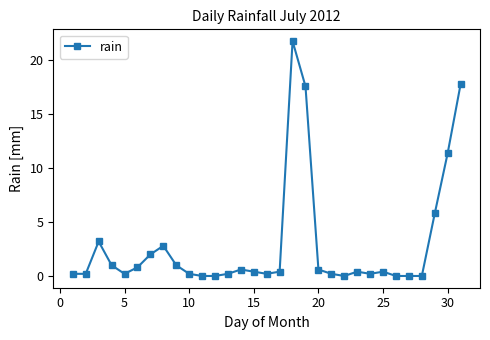

What is the average value?

2.9